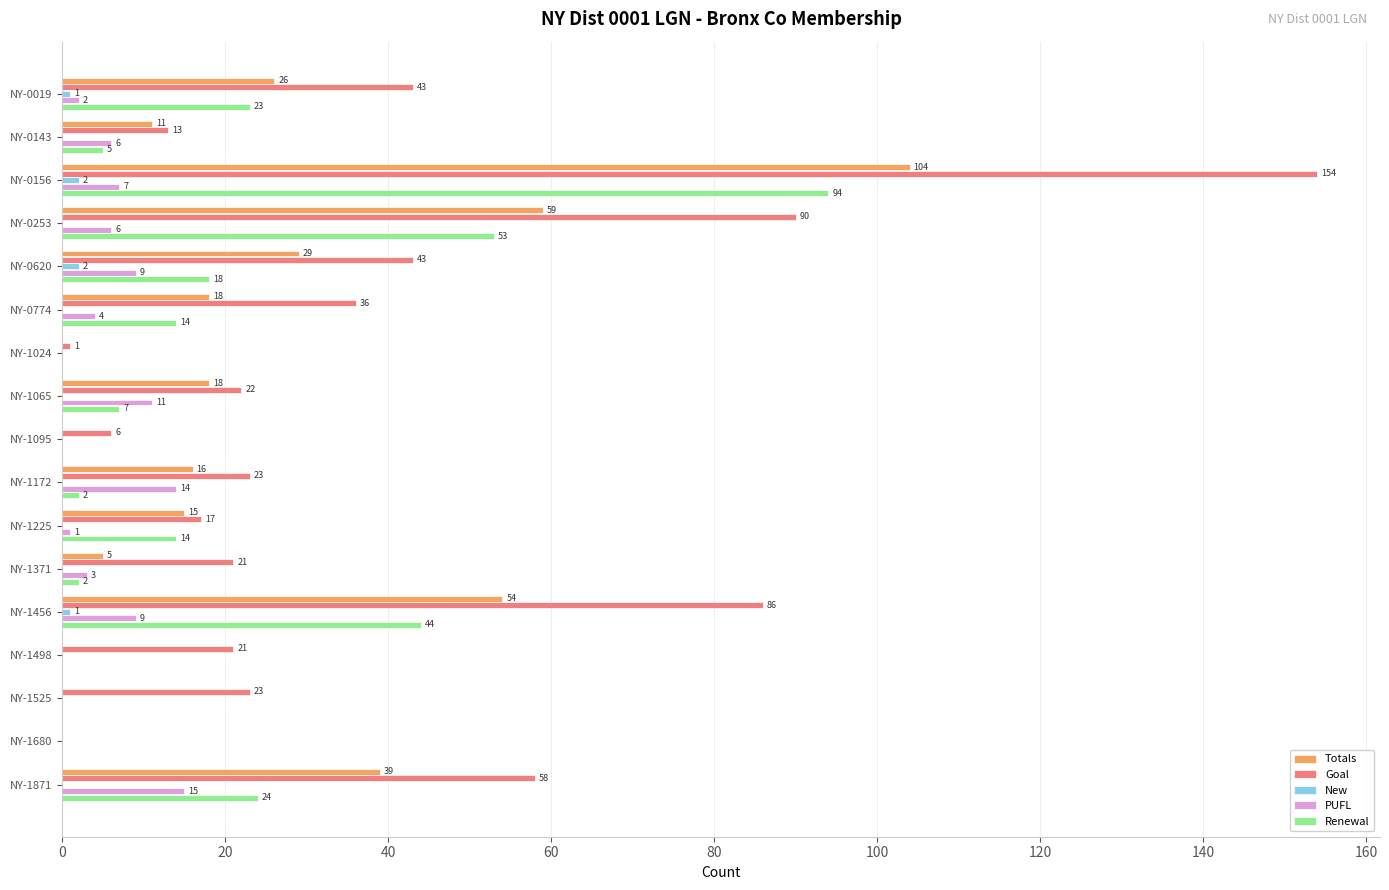

What is the maximum value for Totals?

104